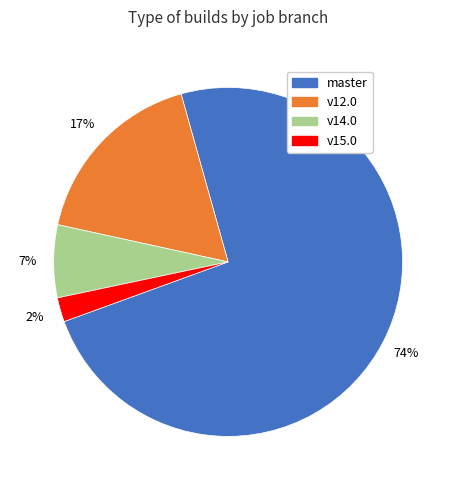

To the nearest percent, what is the average slice percentage?

25%